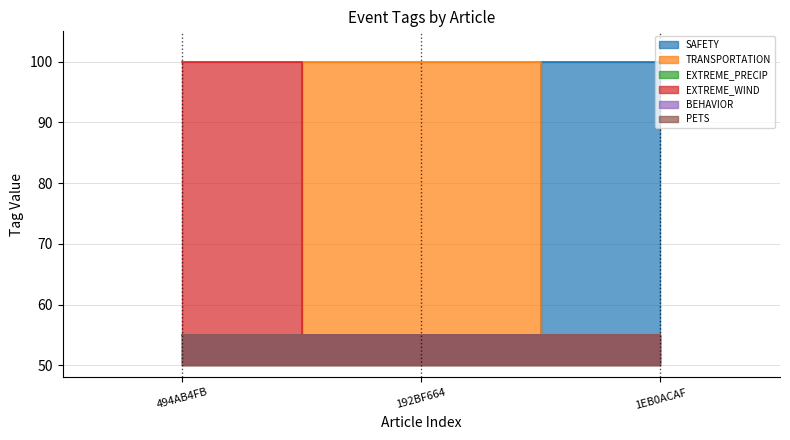

True or false: SAFETY has a value of 96 at 192BF664.

False